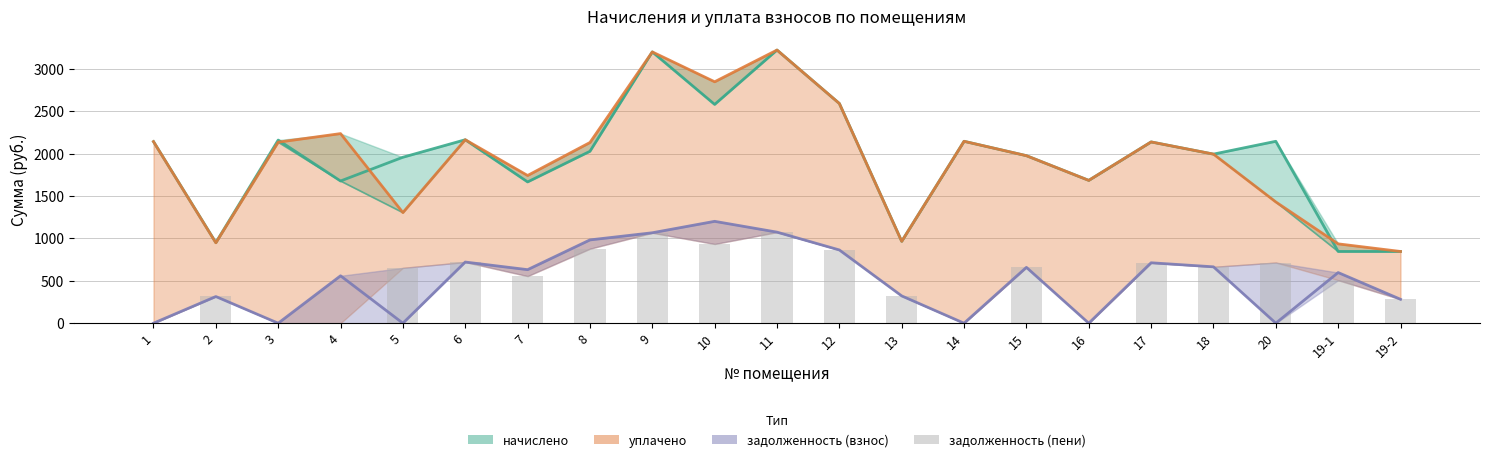

Which category has the highest value across all series?

11